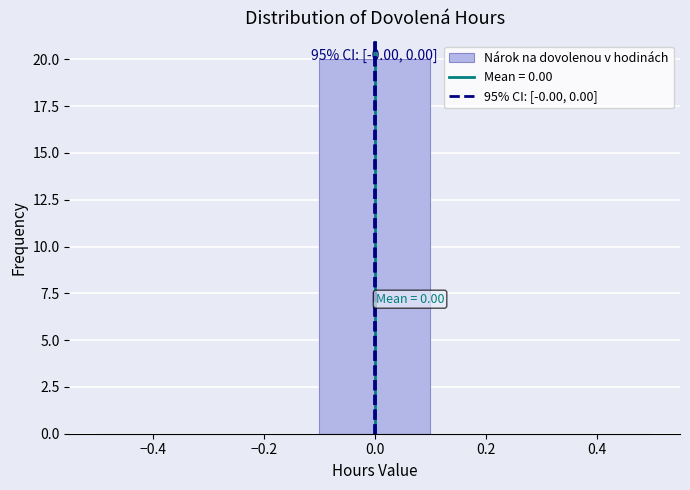

Which range on the x-axis has the tallest bar?

-0.1 to 0.1